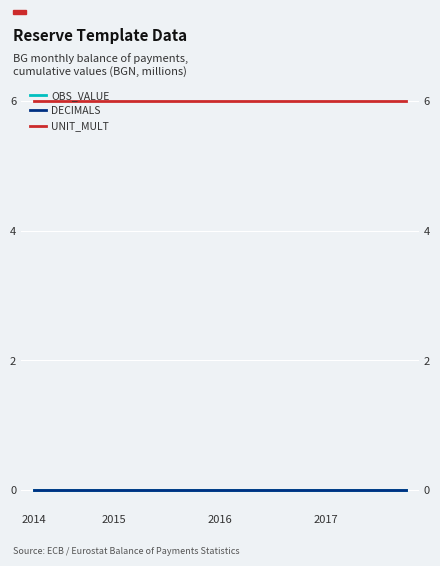

Reading right to left, list all the values displayed in this chart.

OBS_VALUE: 0	0	0	0	0	0	0	0	0	0	0	0	0	0	0
DECIMALS: 0	0	0	0	0	0	0	0	0	0	0	0	0	0	0
UNIT_MULT: 6	6	6	6	6	6	6	6	6	6	6	6	6	6	6